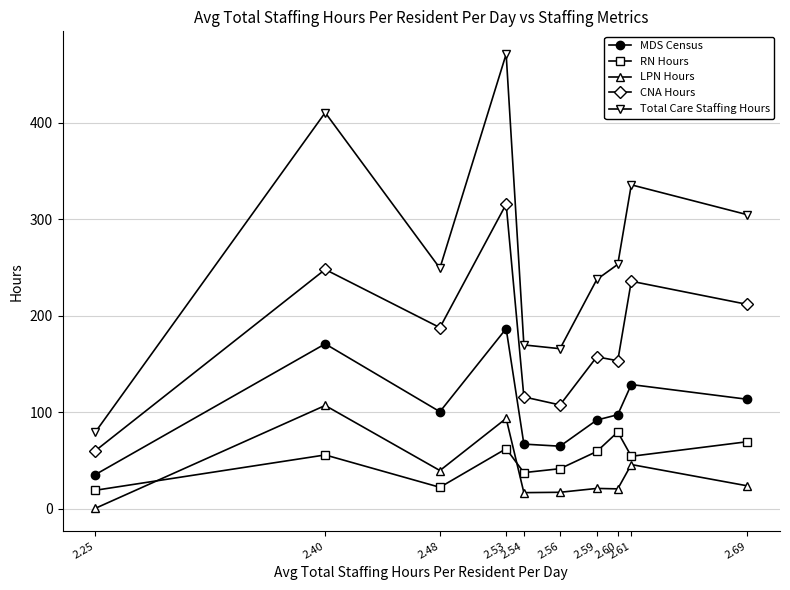

What is the lowest value of the MDS Census series?

35.2